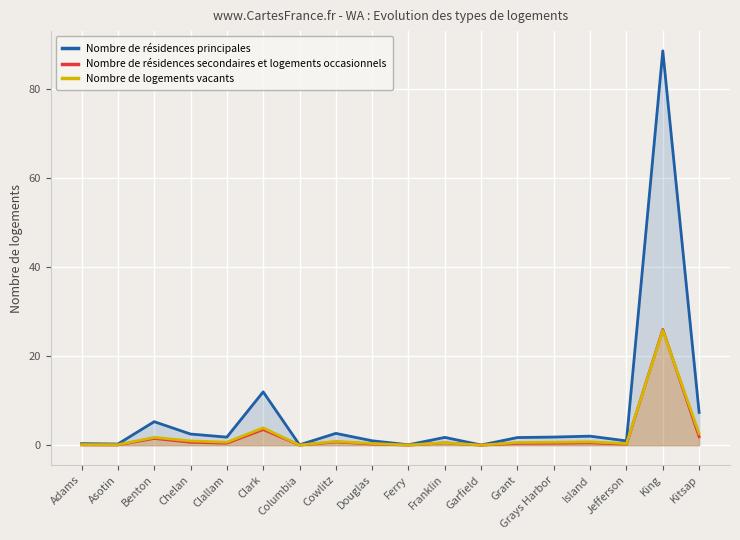

What are all the series names shown in the legend?

Nombre de résidences principales, Nombre de résidences secondaires et logements occasionnels, Nombre de logements vacants